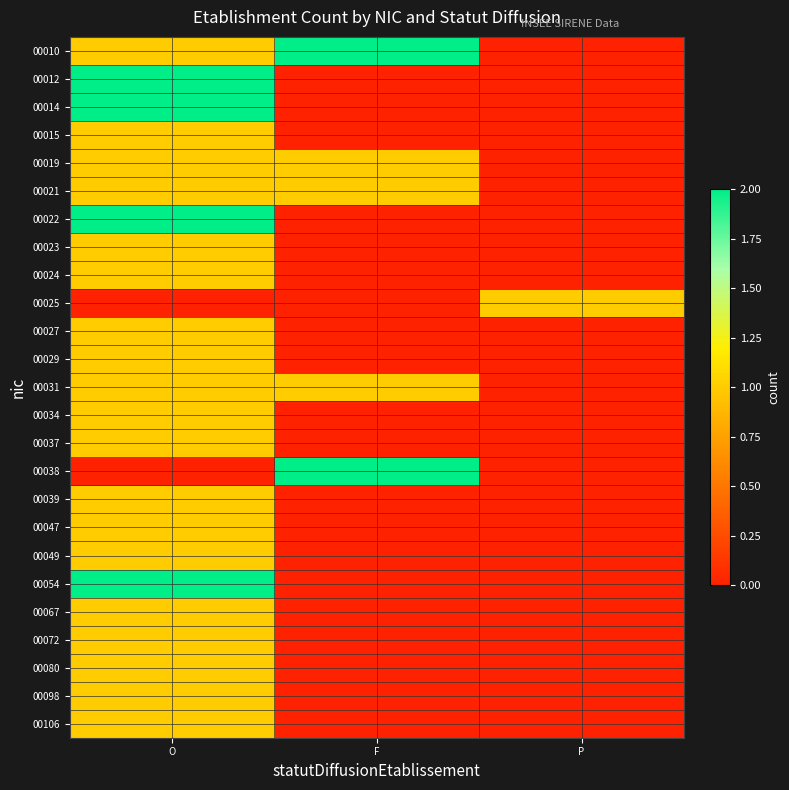

Between F and P, which is larger?

F